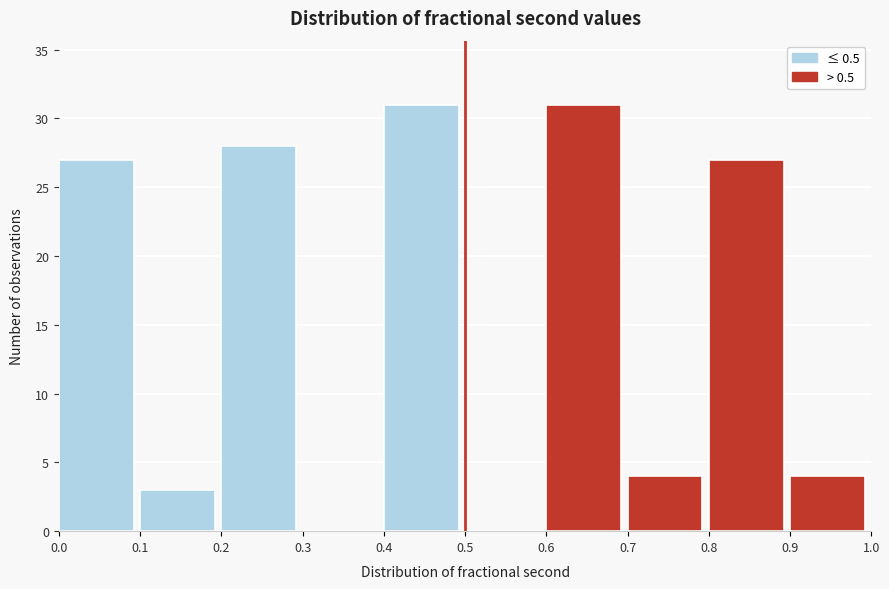

What is the height of the bar covering 0.1 to 0.2 on the x-axis? The values are not printed on the chart, so give them approximately, as read against the axis.

3